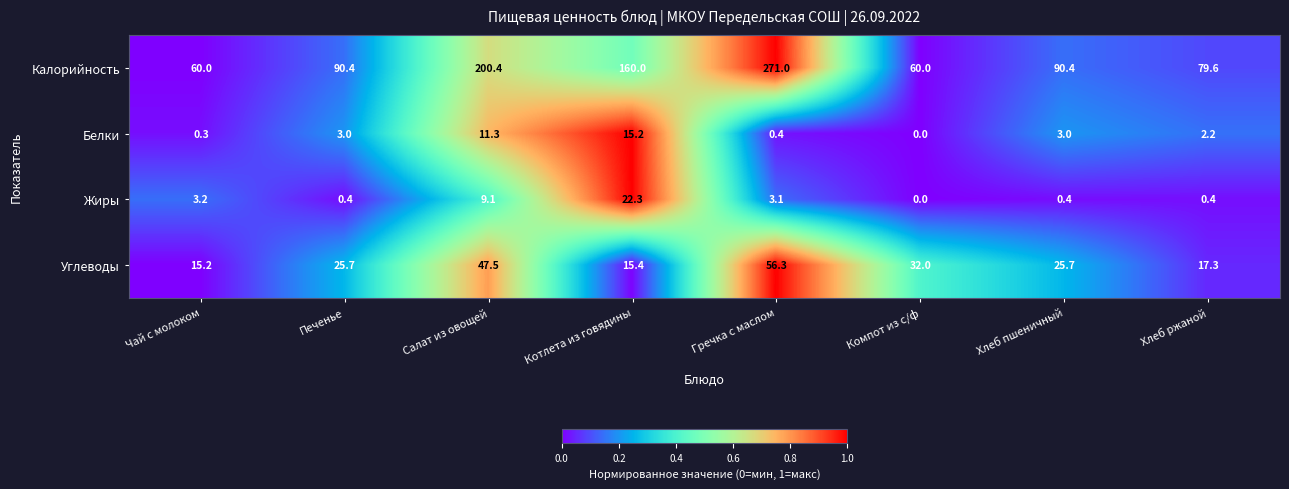

Rank the series at Салат из овощей from lowest to highest value.

Жиры, Белки, Углеводы, Калорийность